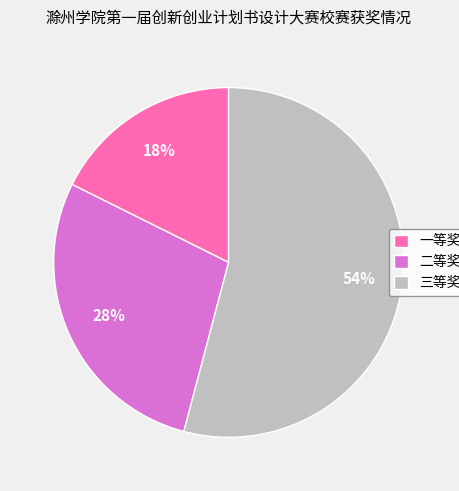

Count the number of slices in the pie.

3